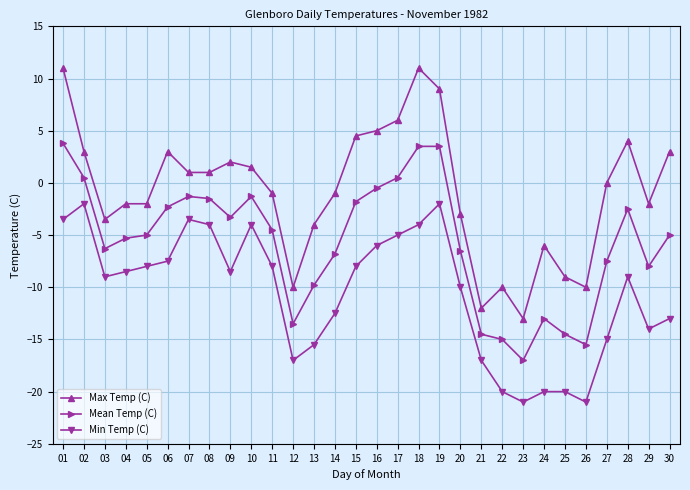

At which category does Min Temp (C) reach its first local peak?

02